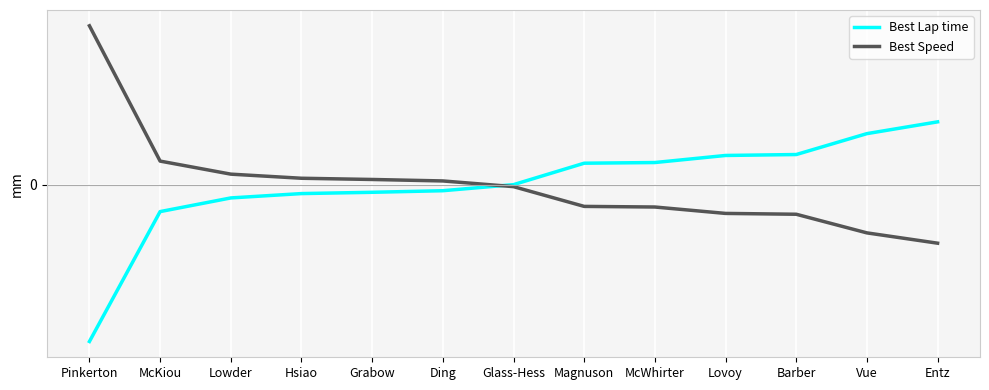

The Best Speed series shows 5.1 at Pinkerton. True or false?

False